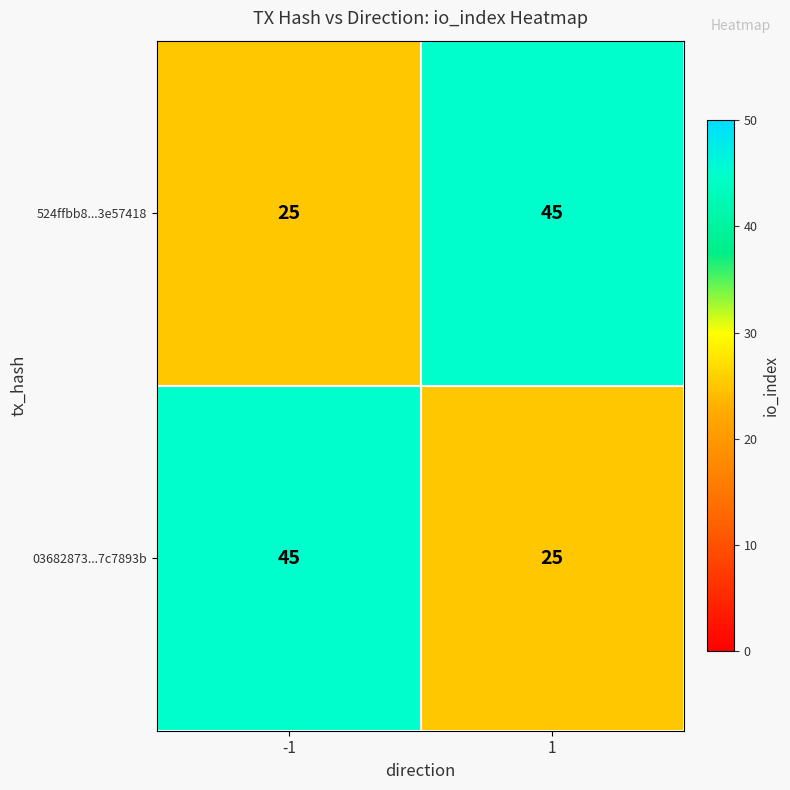

Reading left to right, list all the values displayed in this chart.

524ffbb8...3e57418: -1=25	1=45
03682873...7c7893b: -1=45	1=25